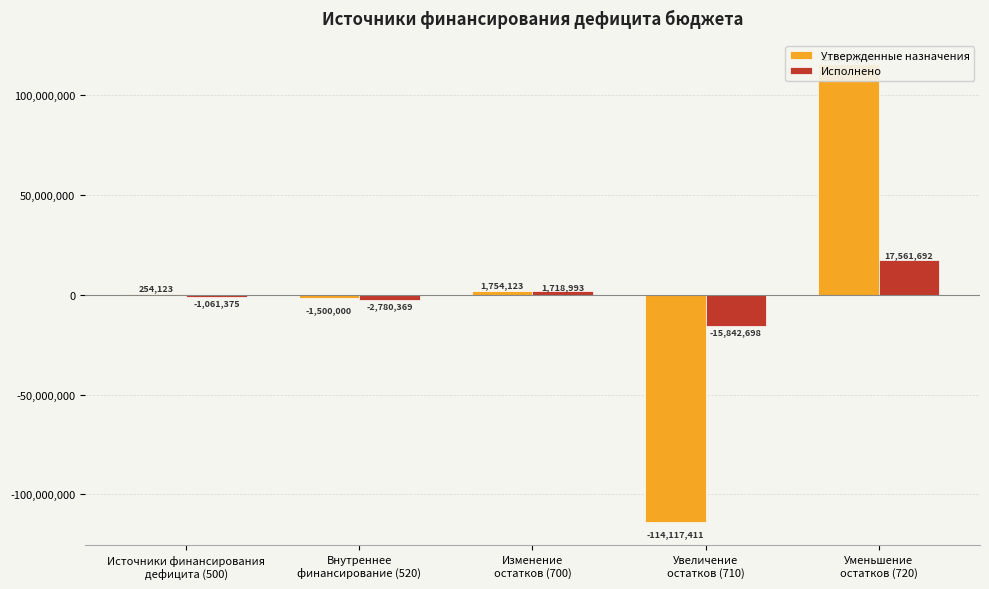

How many groups of bars are there?

5